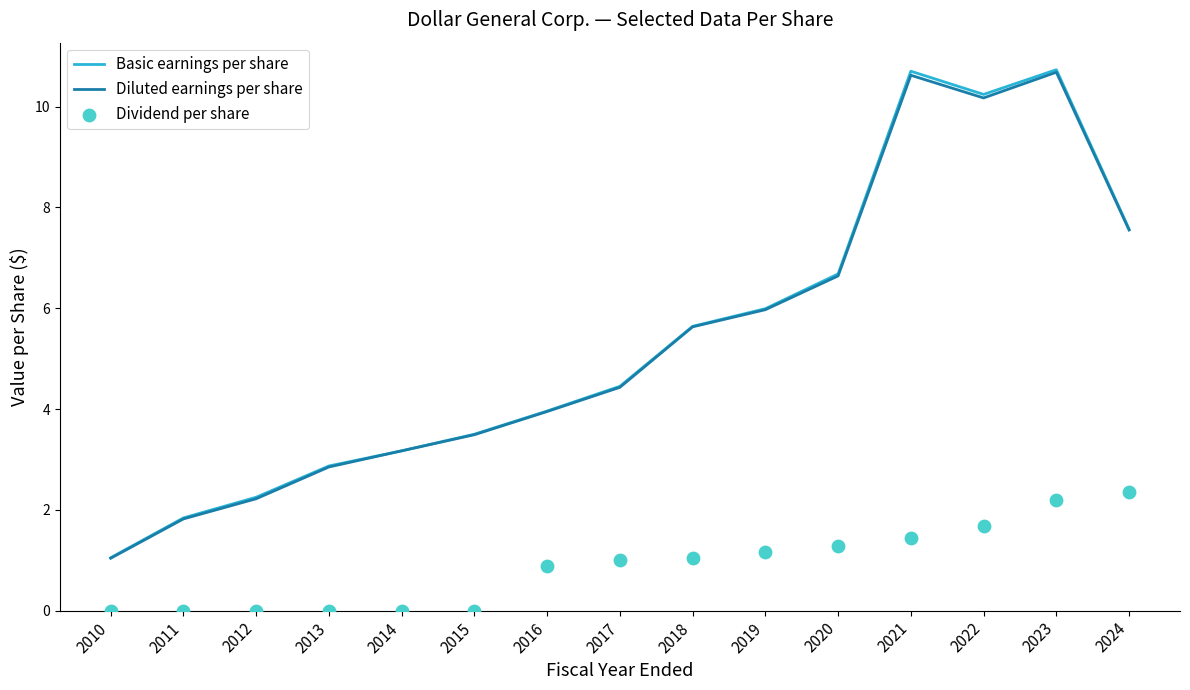

Which series has the widest spread of Y values?

Basic earnings per share